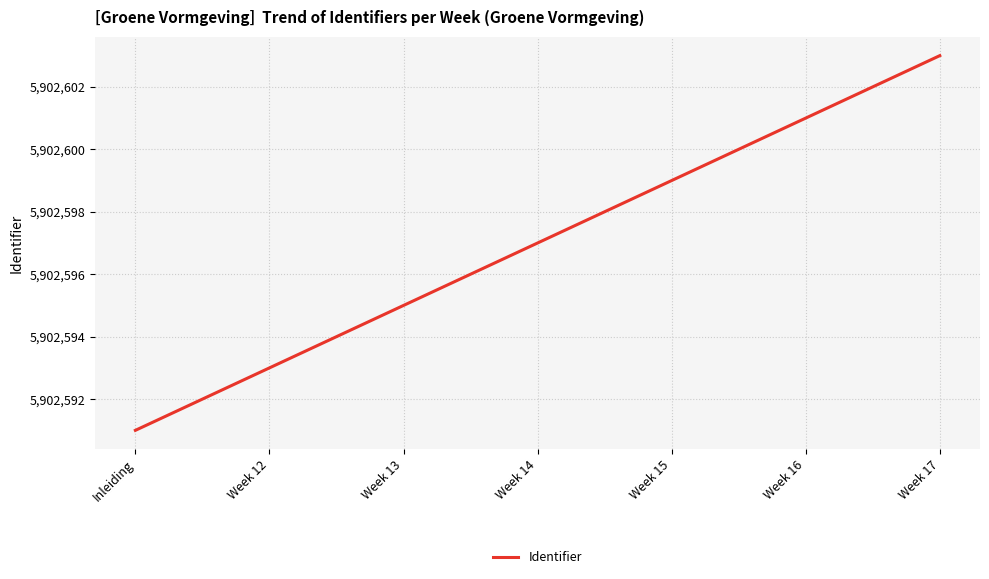

How many values are below 5902597?

3